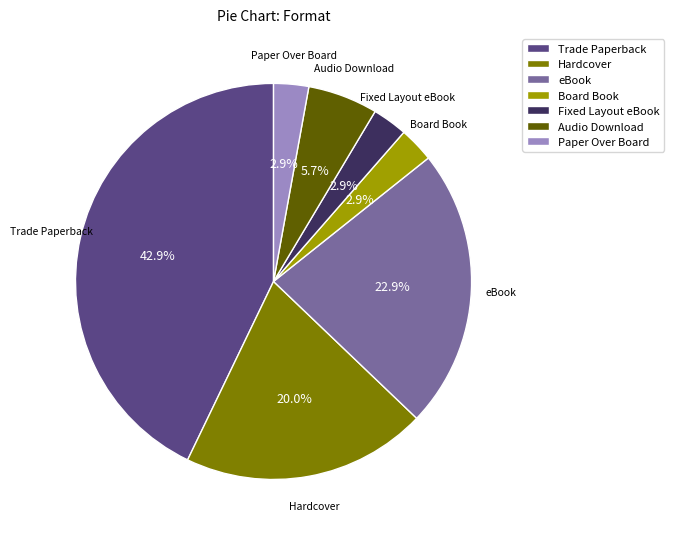

Is the sum of Board Book and Hardcover greater than half?

No